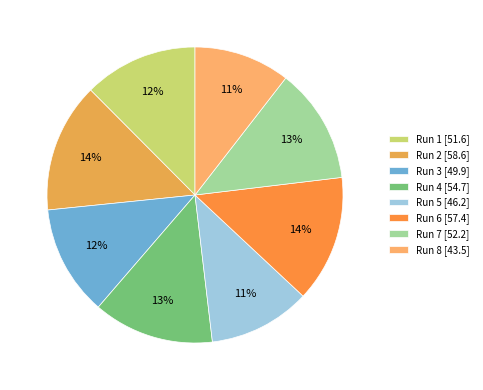

The Run 8 slice represents 11% of the pie. True or false?

True